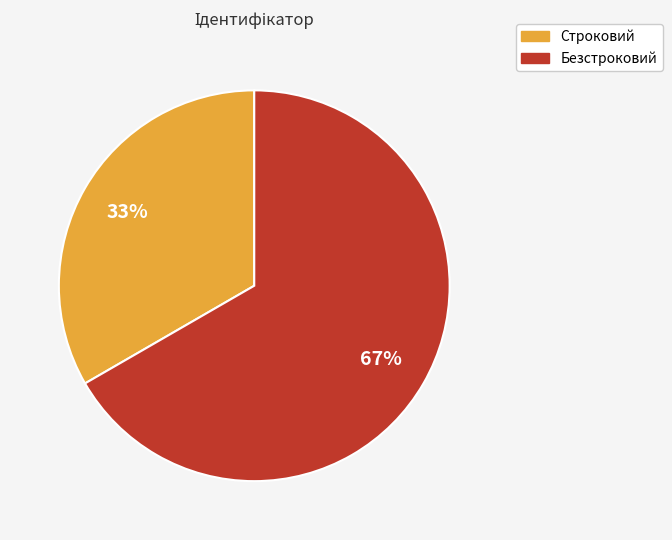

Is the sum of Безстроковий and Строковий greater than half?

Yes